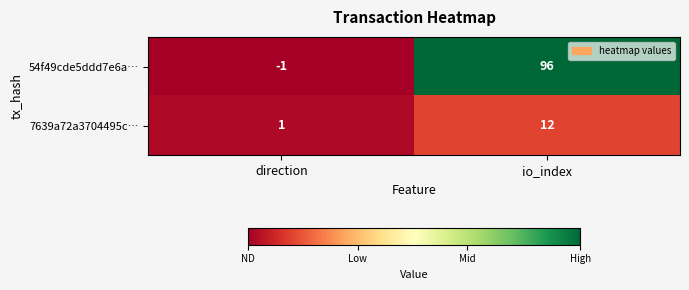

How many negative values does the 54f49cde5ddd7e6a… series have?

1